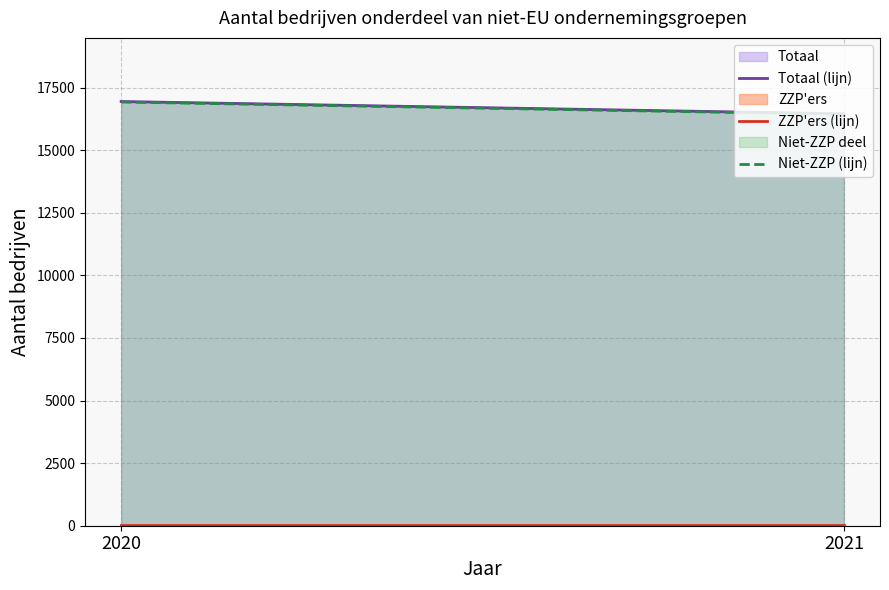

Which category has the highest value in the ZZP'ers (lijn) series?

2020